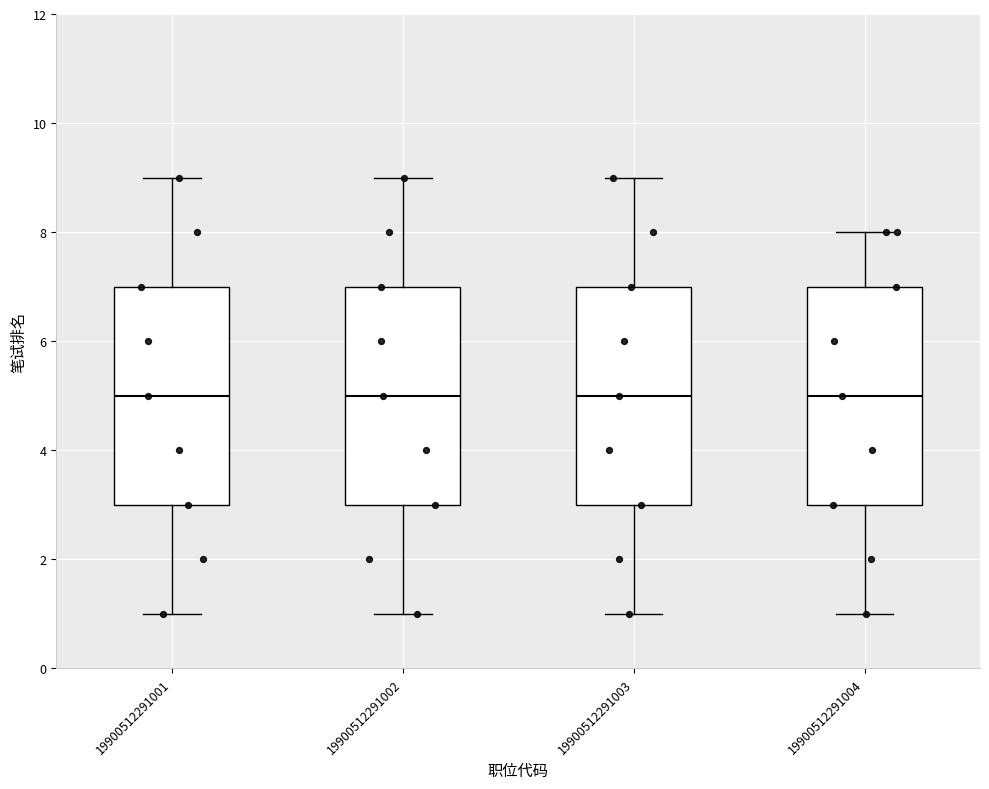

Reading left to right, transcribe this box plot: for each box, give where its median line is, the range the box spans, and where its two whiskers end, as read against the y-axis. The values are not printed on the chart, so give them approximately, as read against the axis.

19900512291001: median 5, box 3 to 7, whiskers 1 to 9
19900512291002: median 5, box 3 to 7, whiskers 1 to 9
19900512291003: median 5, box 3 to 7, whiskers 1 to 9
19900512291004: median 5, box 3 to 7, whiskers 1 to 8